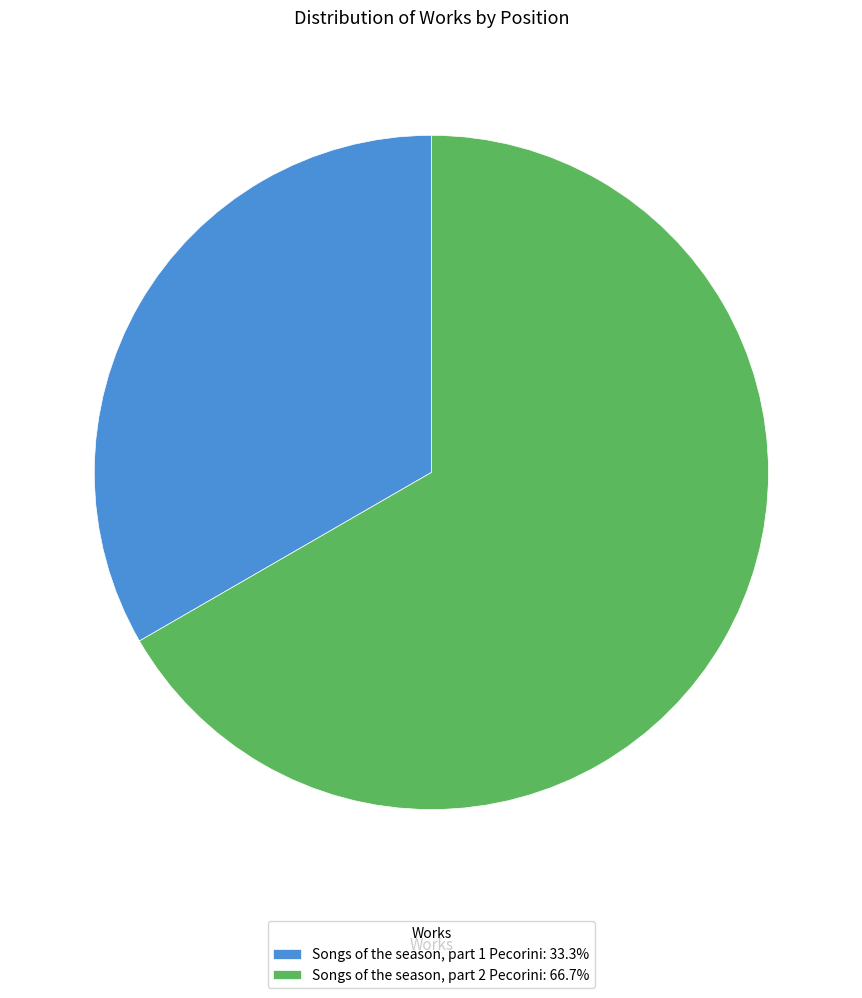

Do Songs of the season, part 1 Pecorini: 33.3% and Songs of the season, part 2 Pecorini: 66.7% together represent more than half of the pie?

Yes